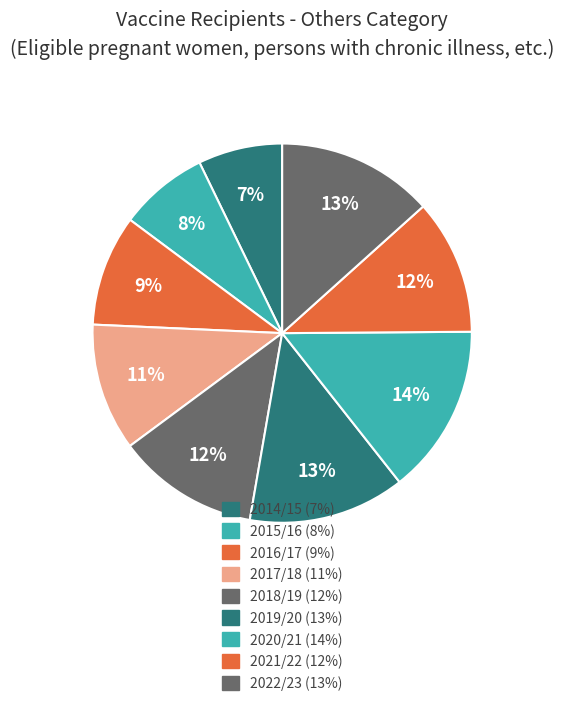

To the nearest percent, what percentage of the pie is 2017/18?

11%